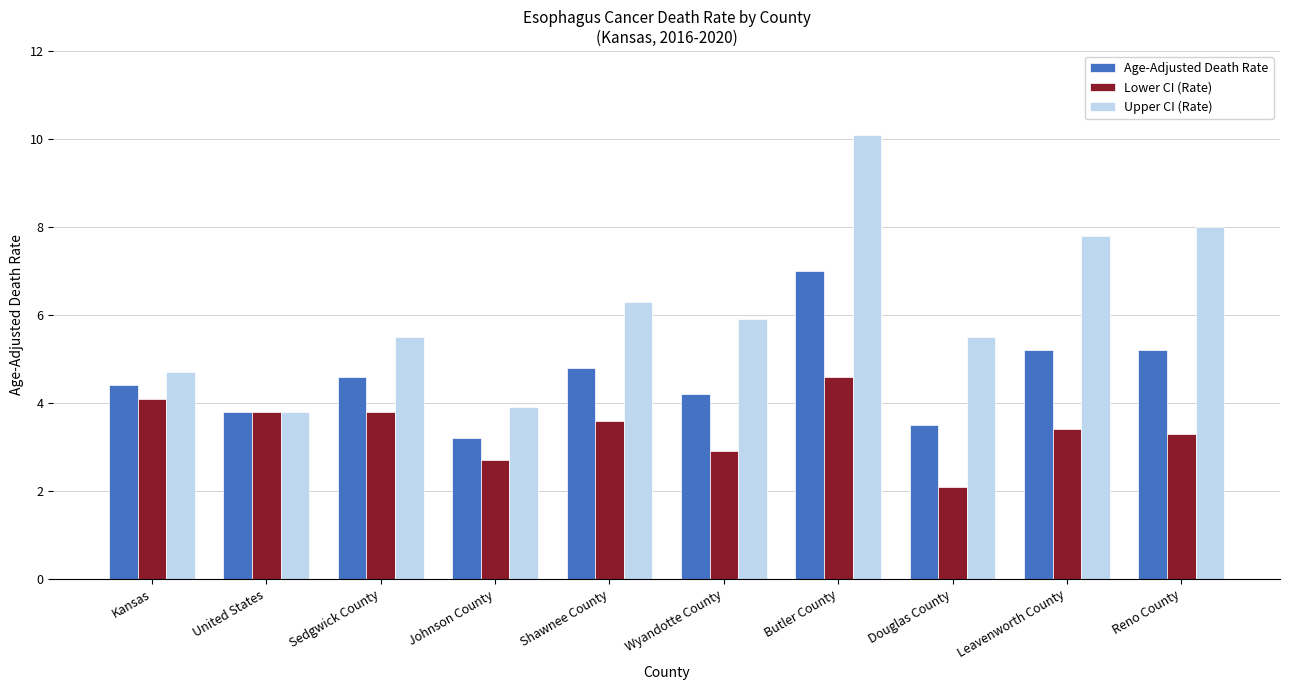

At which label does Age-Adjusted Death Rate first exceed 4?

Kansas